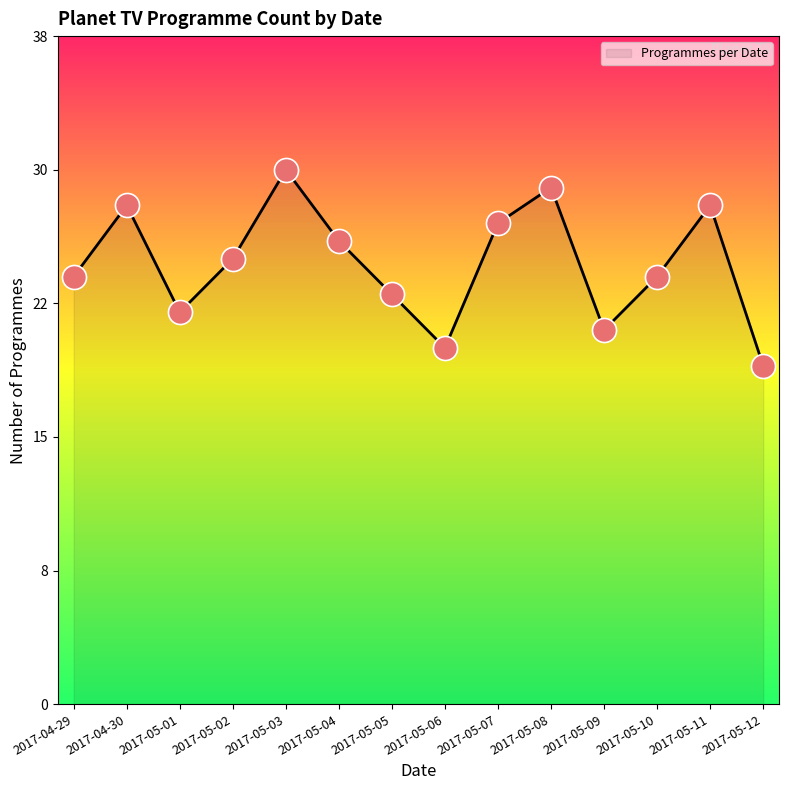

Approximately how many times larger is the value at 2017-05-04 compared to 2017-04-29?

1.1